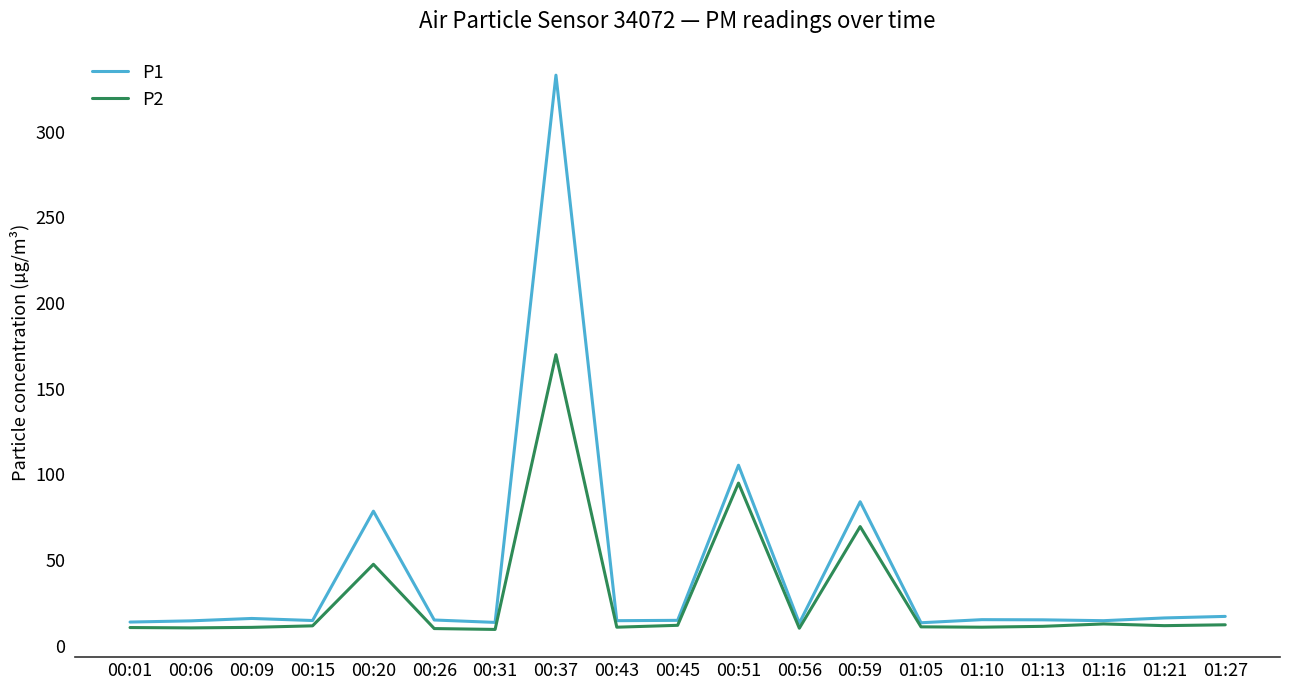

What is the difference between the second highest and minimum values in the P1 series?

92.1